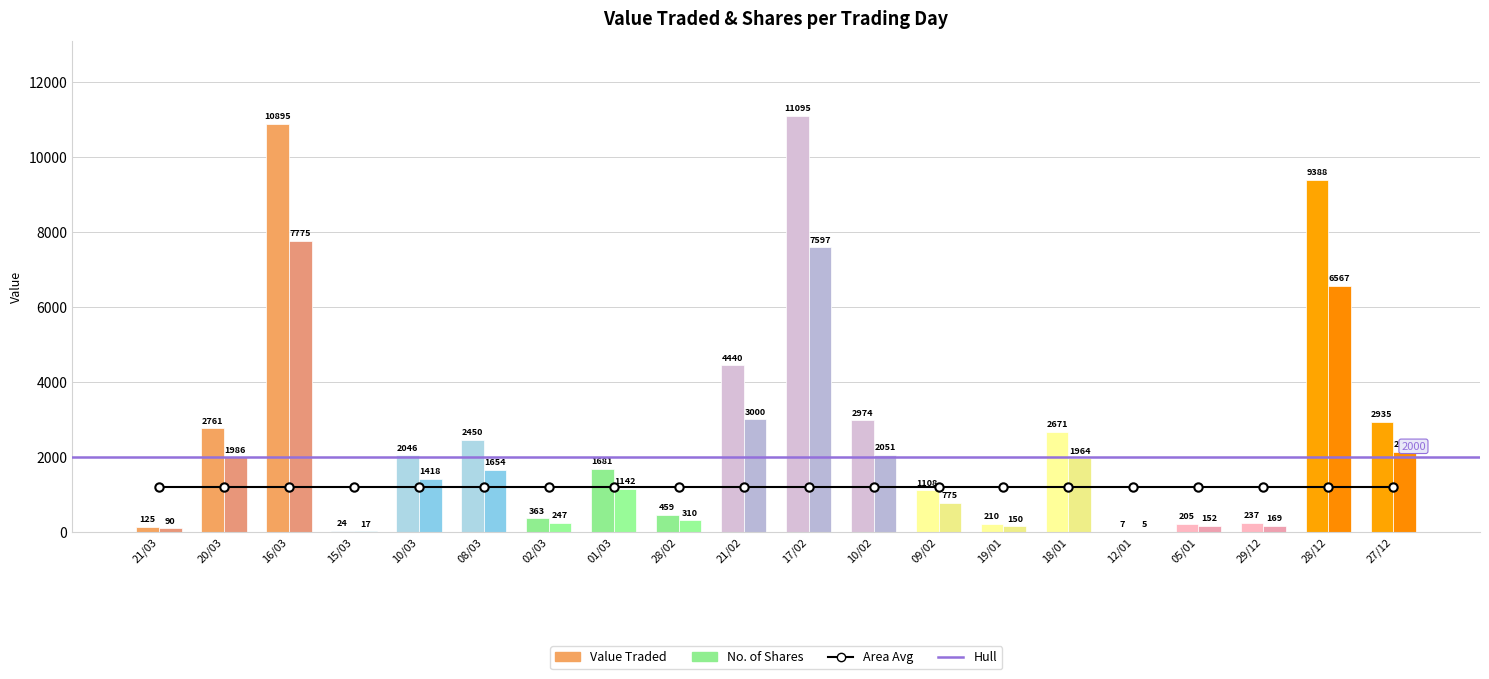

Where is Value Traded nearest to the value 5551?

21/02